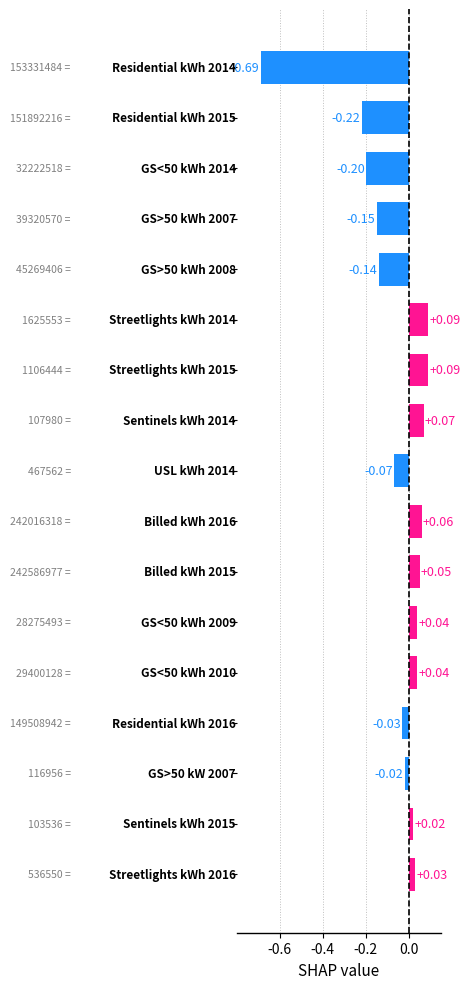

What is the sum of all values?

-1.0